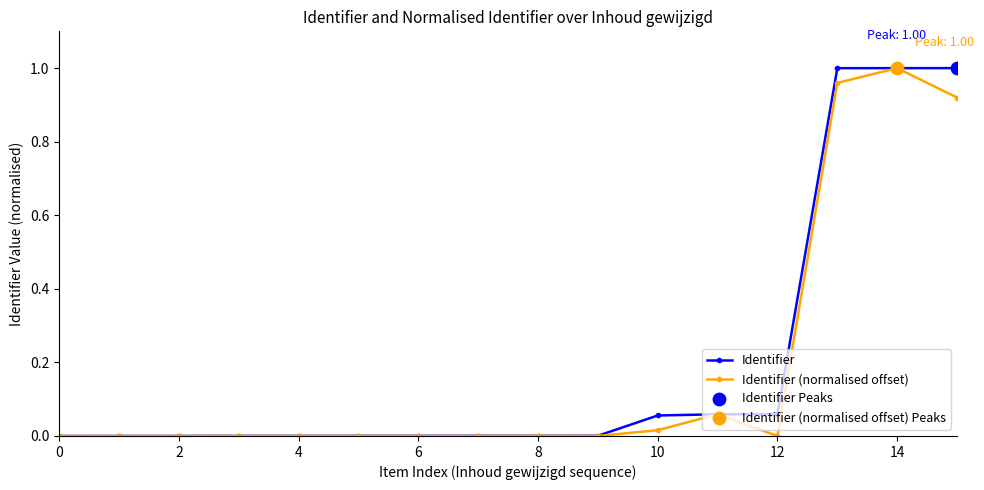

True or false: Identifier (normalised offset) has more than 1 interior local peaks.

True